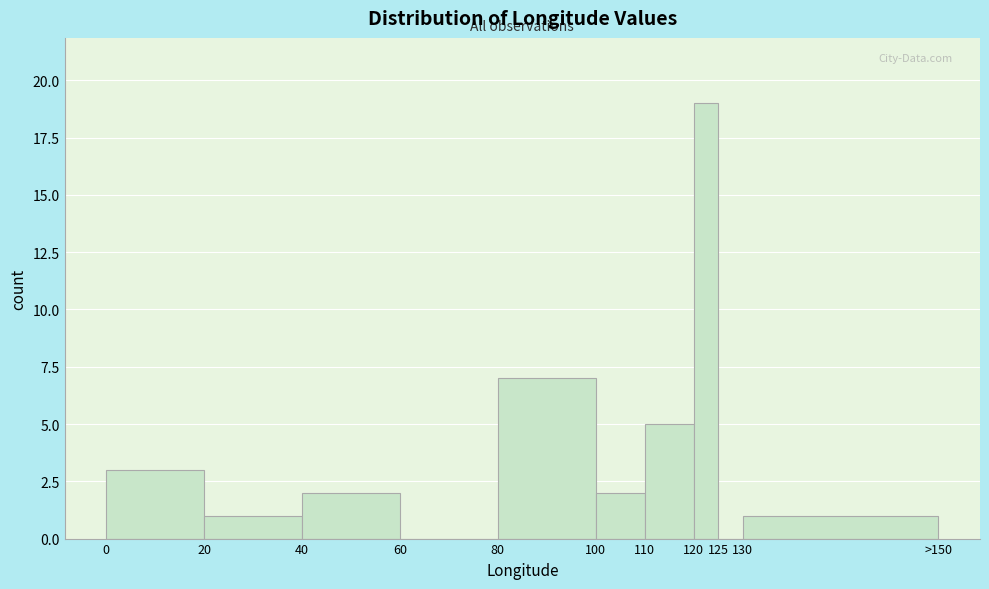

Reading left to right, extract all data points from this chart.

0=3	20=1	40=2	60=0	80=7	100=2	110=5	120=19	125=0	130=1